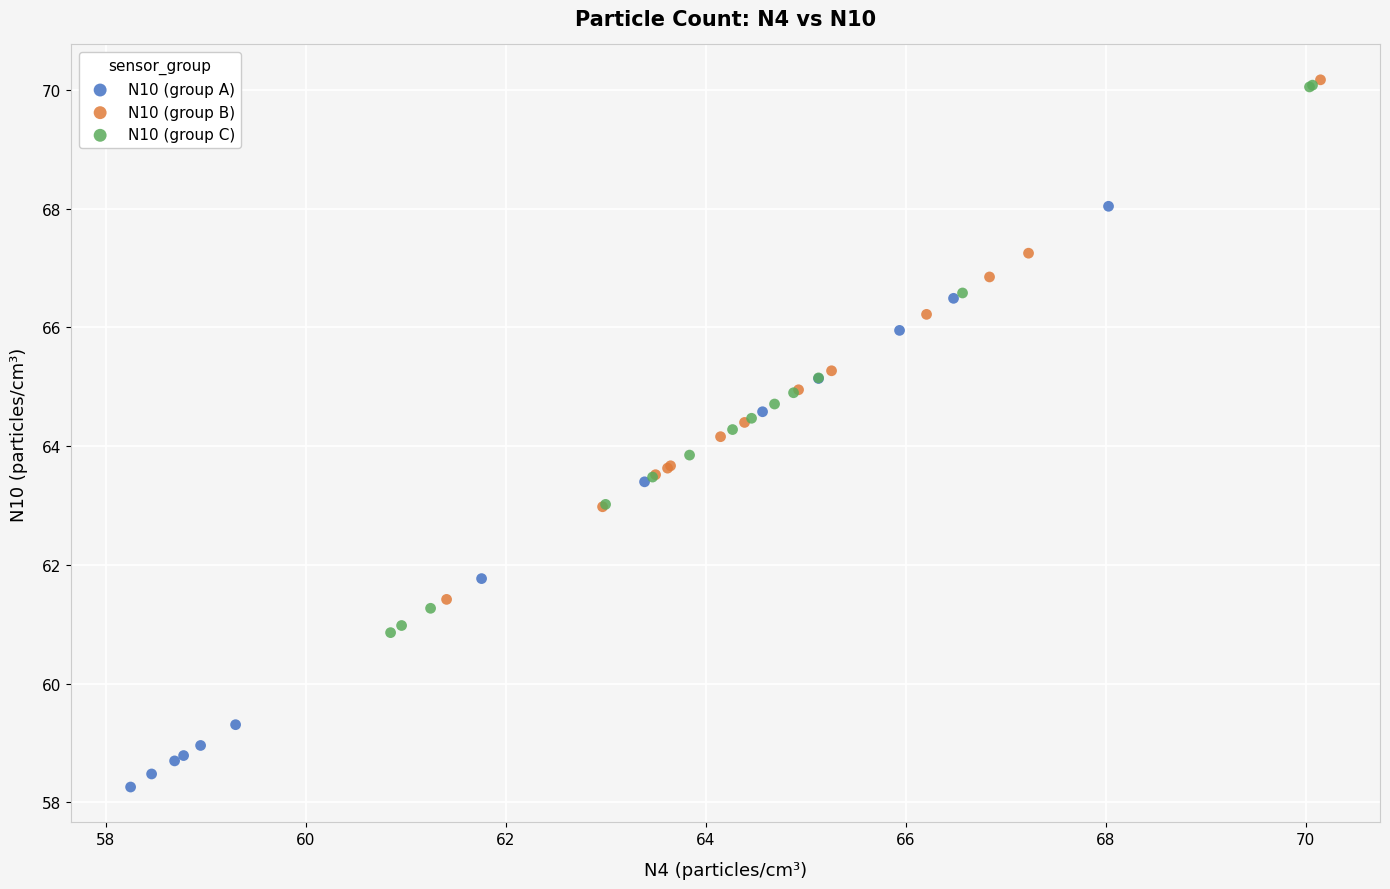

Which series reaches the minimum Y coordinate?

N10 (group A)